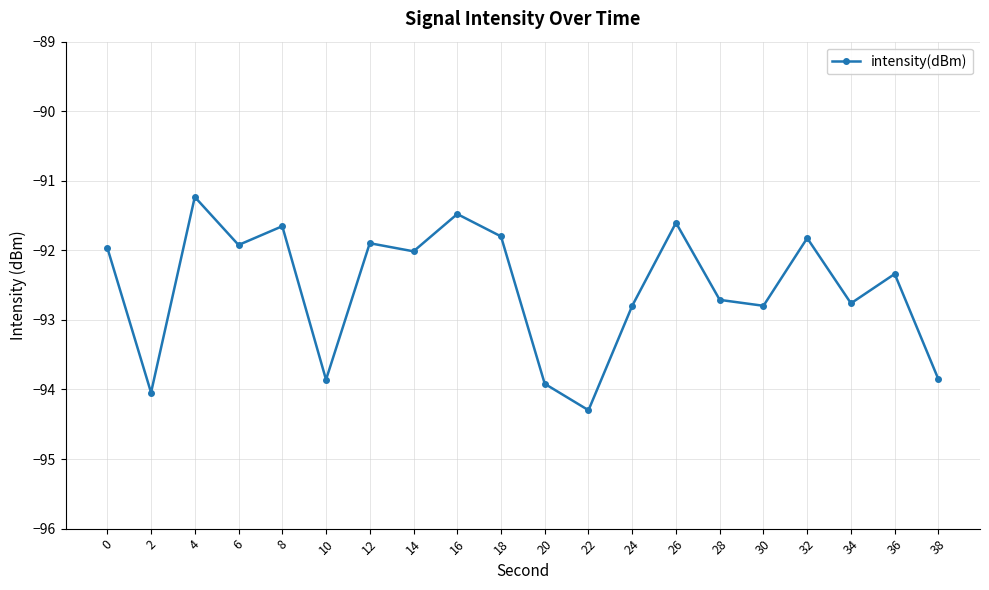

The chart shows a value of -91.5 at 16. True or false?

True